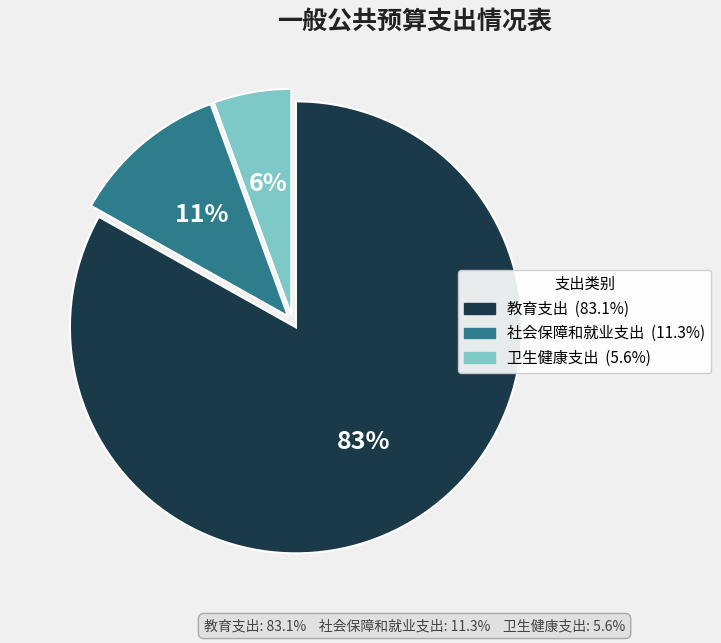

To the nearest percent, what portion does 社会保障和就业支出 represent?

11%